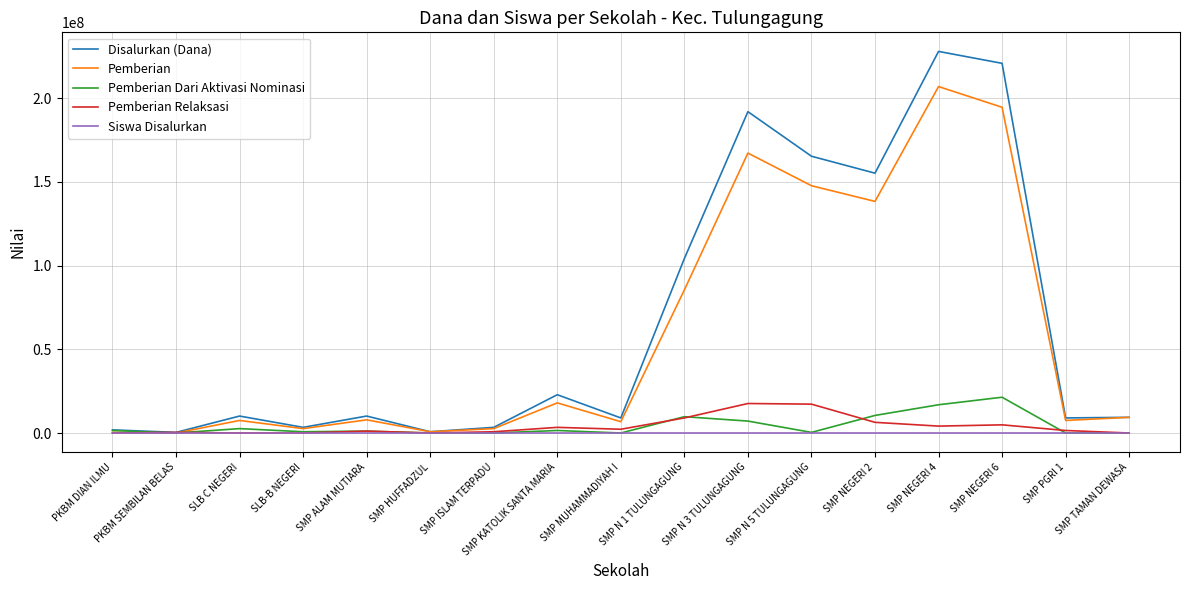

Which series has the largest range (max minus min)?

Disalurkan (Dana)